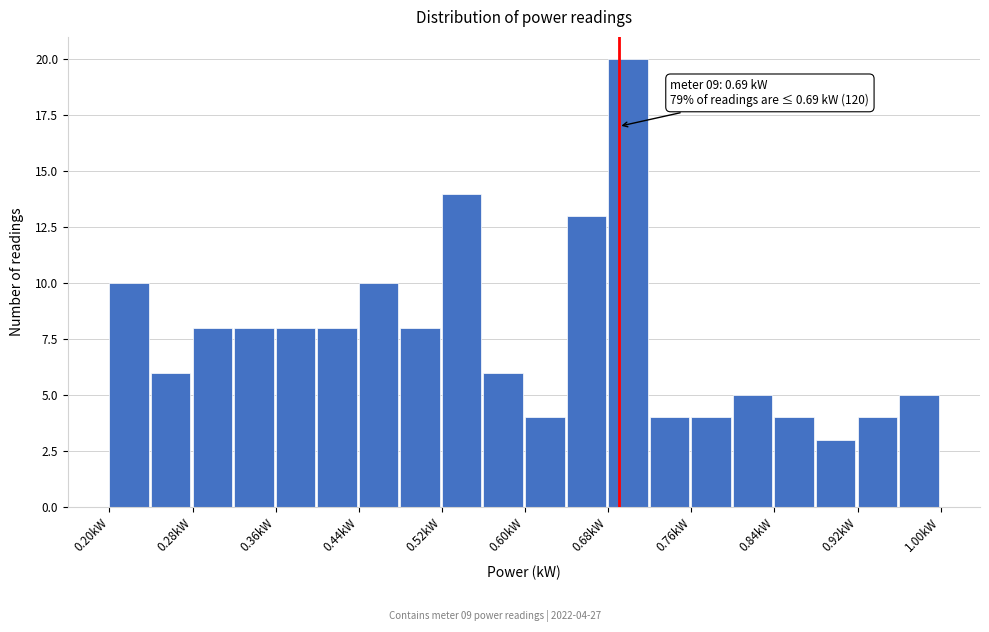

Which range on the x-axis has the tallest bar?

0.68 to 0.72